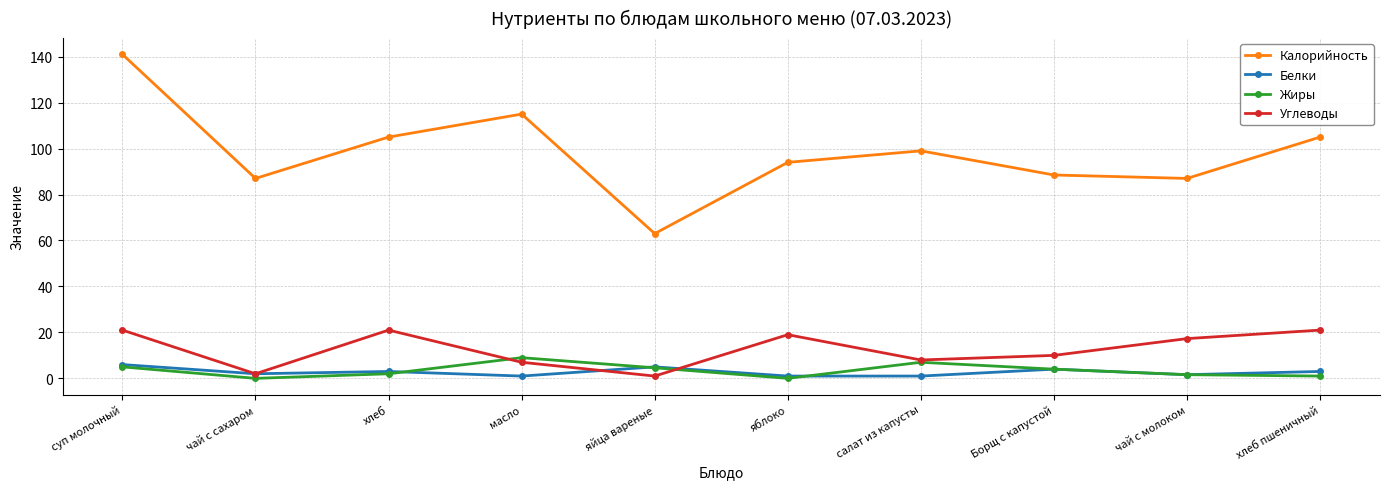

Is it true that Углеводы equals 10.7 at яблоко?

False